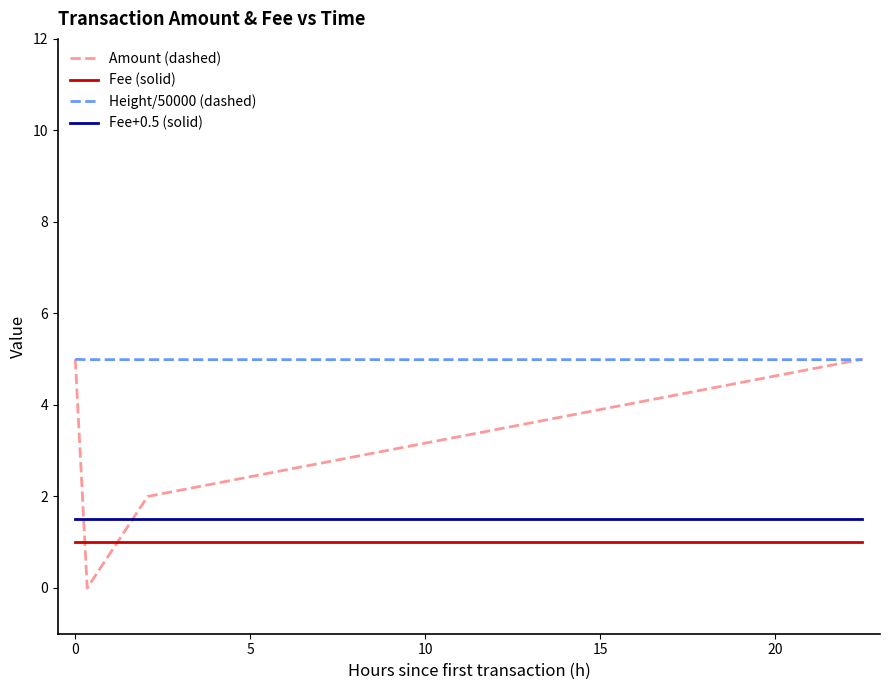

Which series has the largest range (max minus min)?

Amount (dashed)